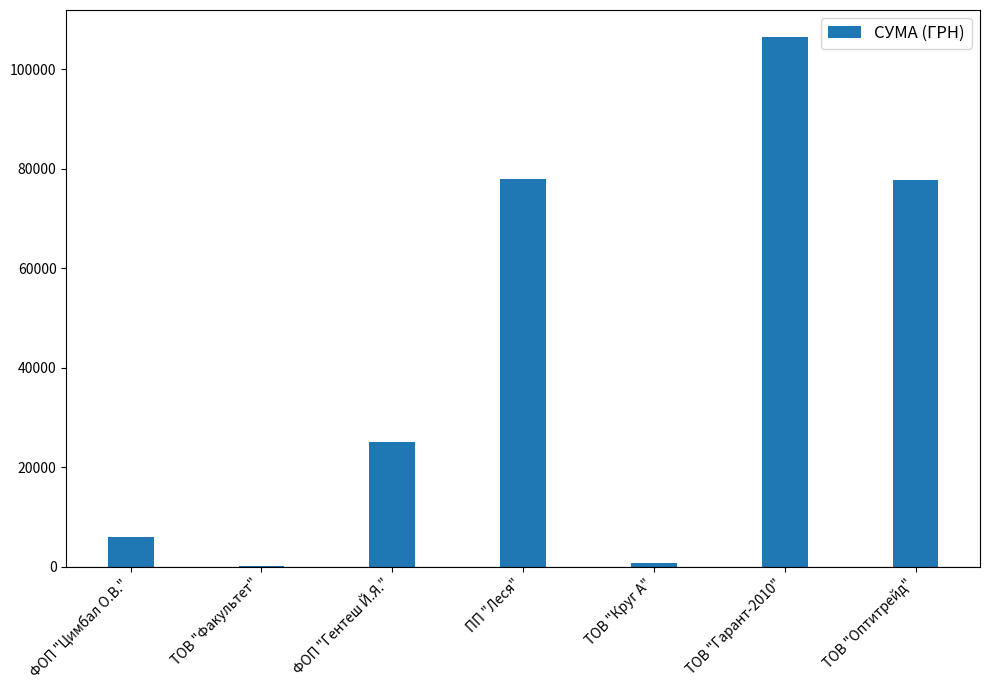

What is the maximum value shown in the chart?

106585.3